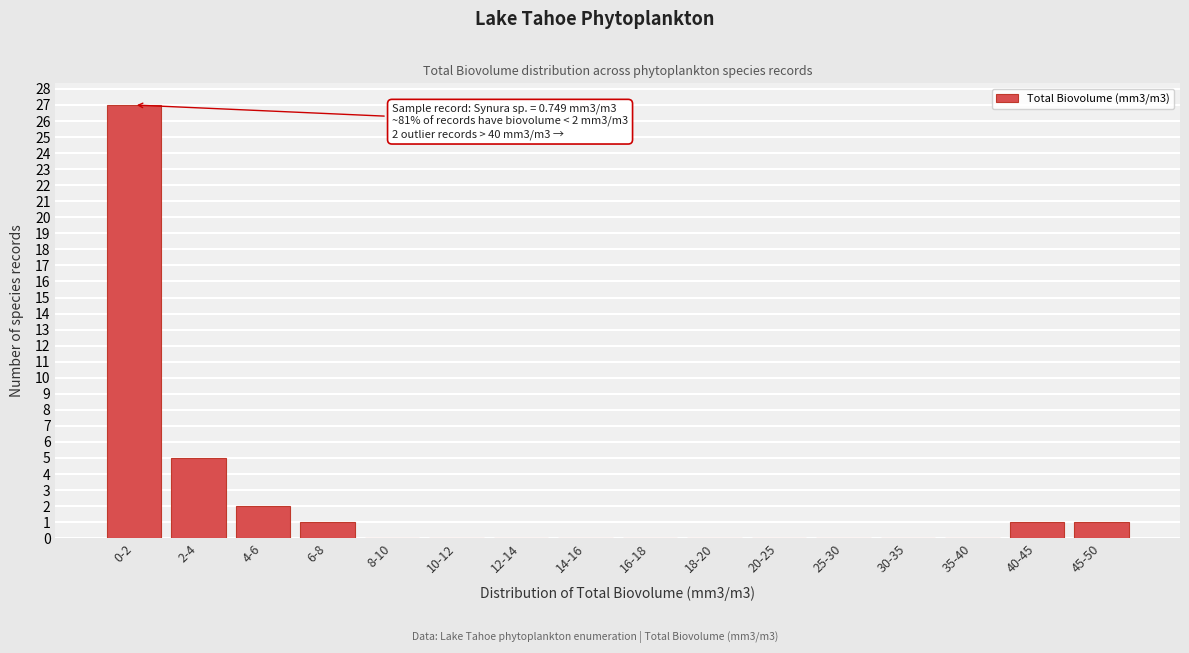

Reading left to right, transcribe all the data shown in this chart.

0-2=27	2-4=5	4-6=2	6-8=1	8-10=0	10-12=0	12-14=0	14-16=0	16-18=0	18-20=0	20-25=0	25-30=0	30-35=0	35-40=0	40-45=1	45-50=1